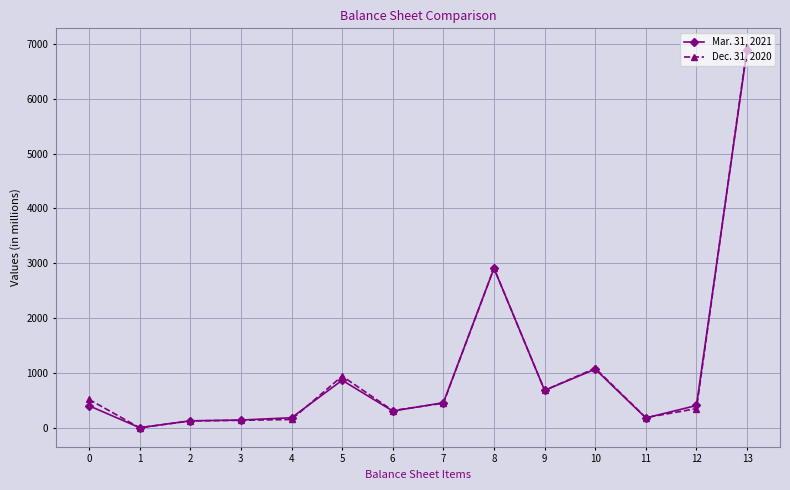

Rank the series by their average value, from lowest to highest.

Mar. 31, 2021, Dec. 31, 2020